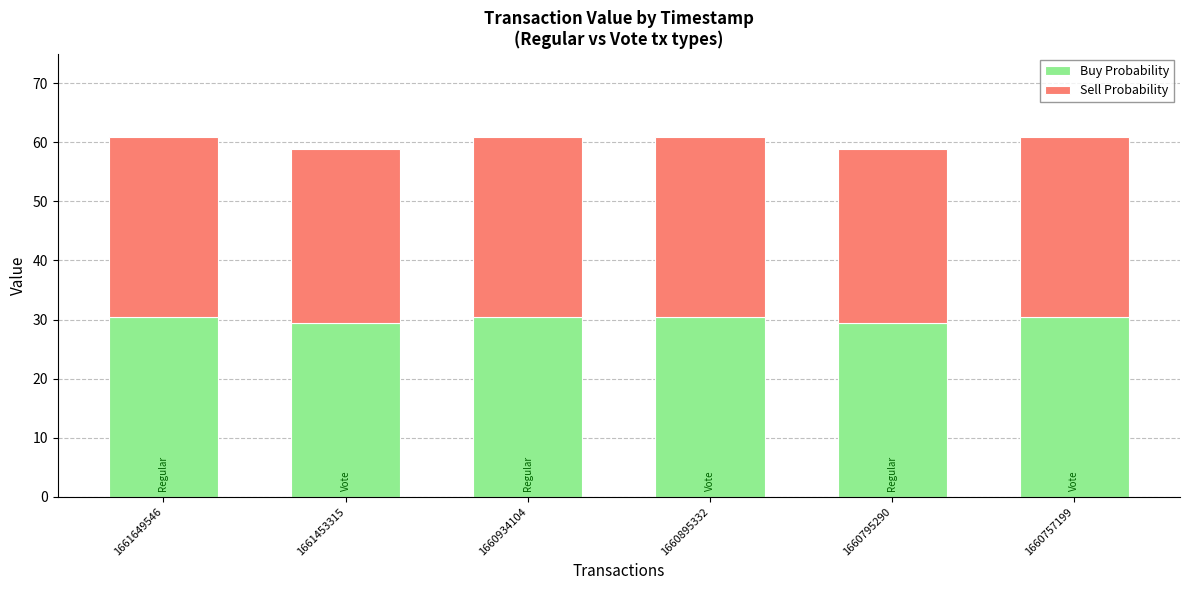

Reading left to right, what are the values for Buy Probability?

1661649546=30.5	1661453315=29.4	1660934104=30.5	1660895332=30.5	1660795290=29.4	1660757199=30.5